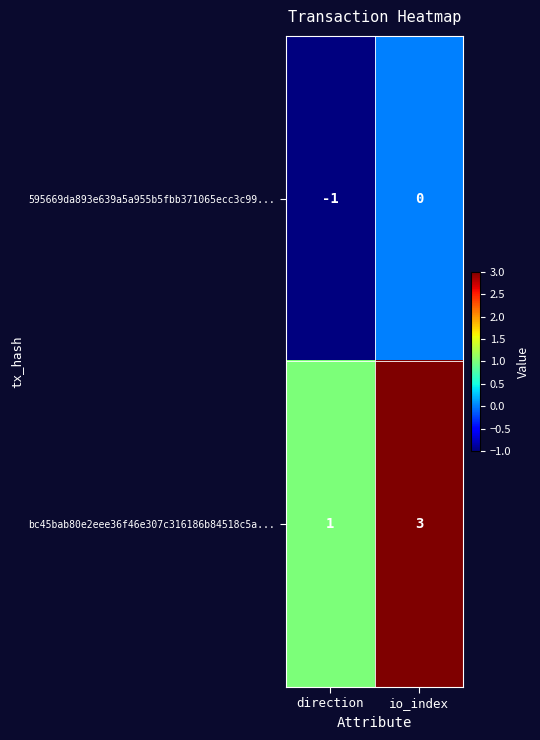

What is the minimum value shown in the chart?

-1